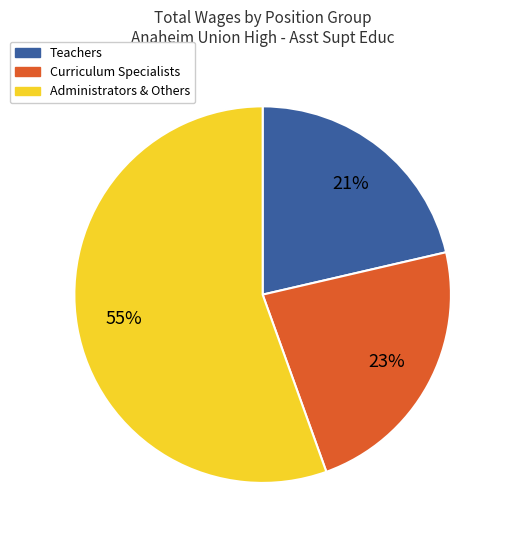

To the nearest percent, what is the difference between the largest and smallest slice percentages?

34%